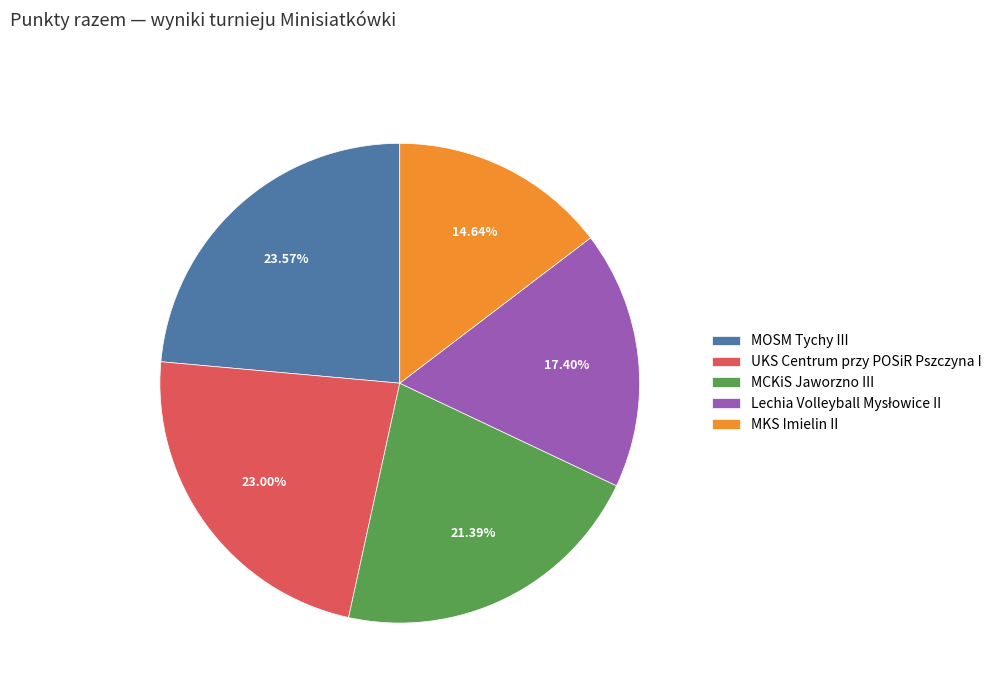

Is it true that MOSM Tychy III is 15% of the pie?

False